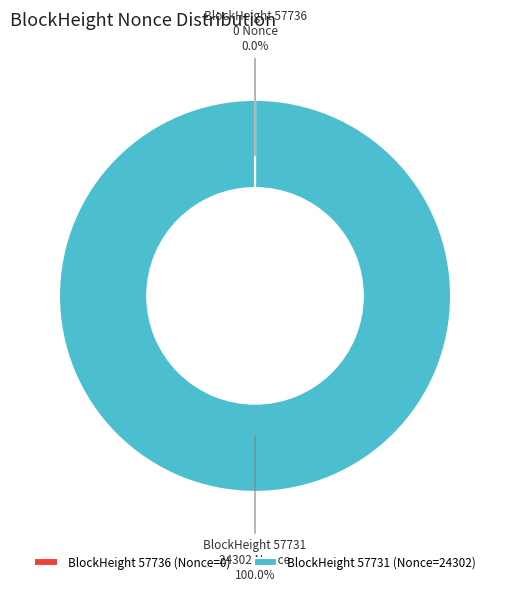

Which category has the biggest portion of the pie?

BlockHeight 57731 (Nonce=24302)